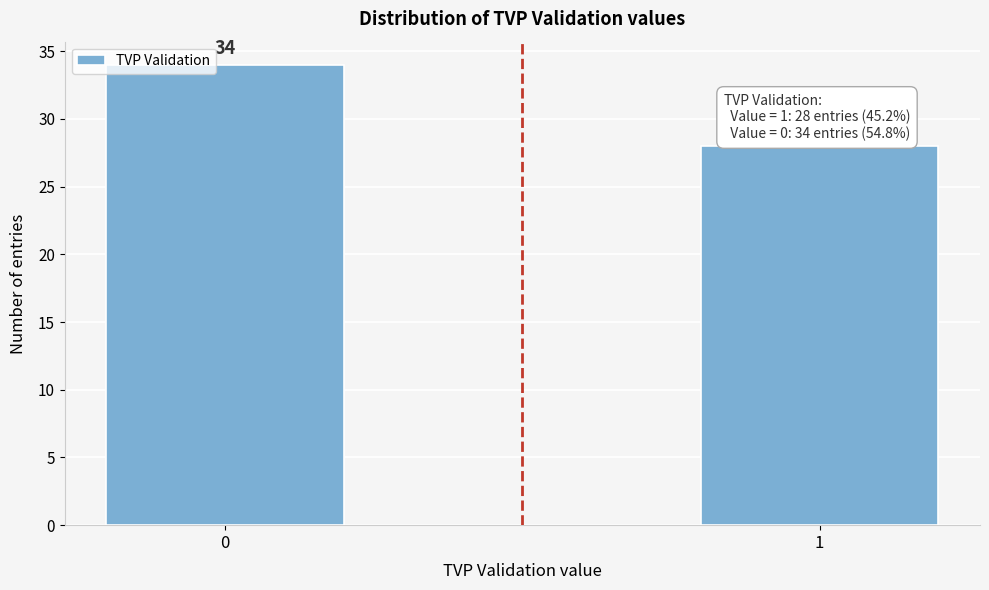

Reading right to left, what are all the values shown in this chart?

28	34